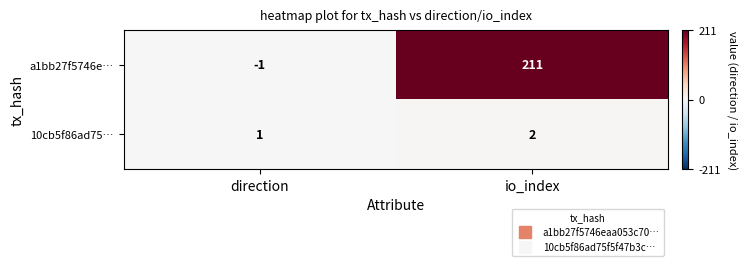

Read the a1bb27f5746e… value at io_index.

211